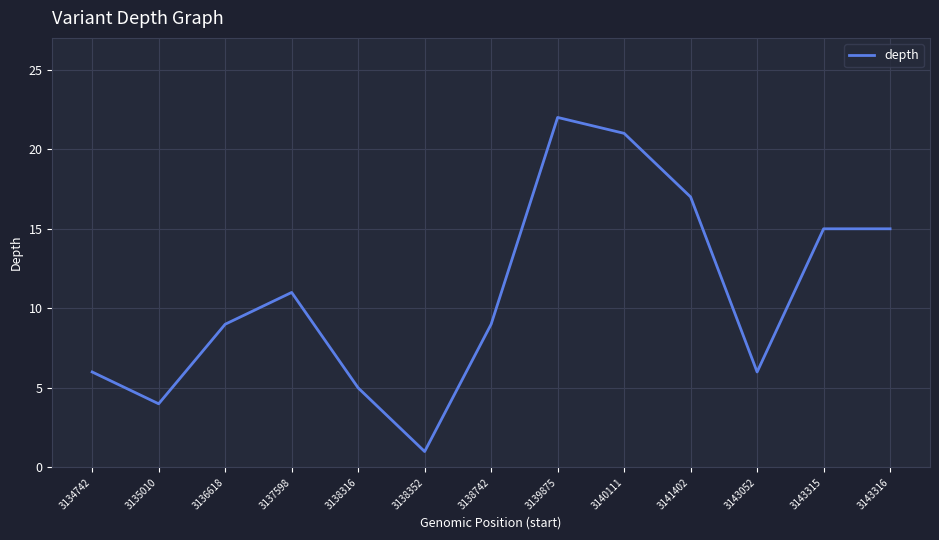

Which category has the lowest value across all series?

3138352